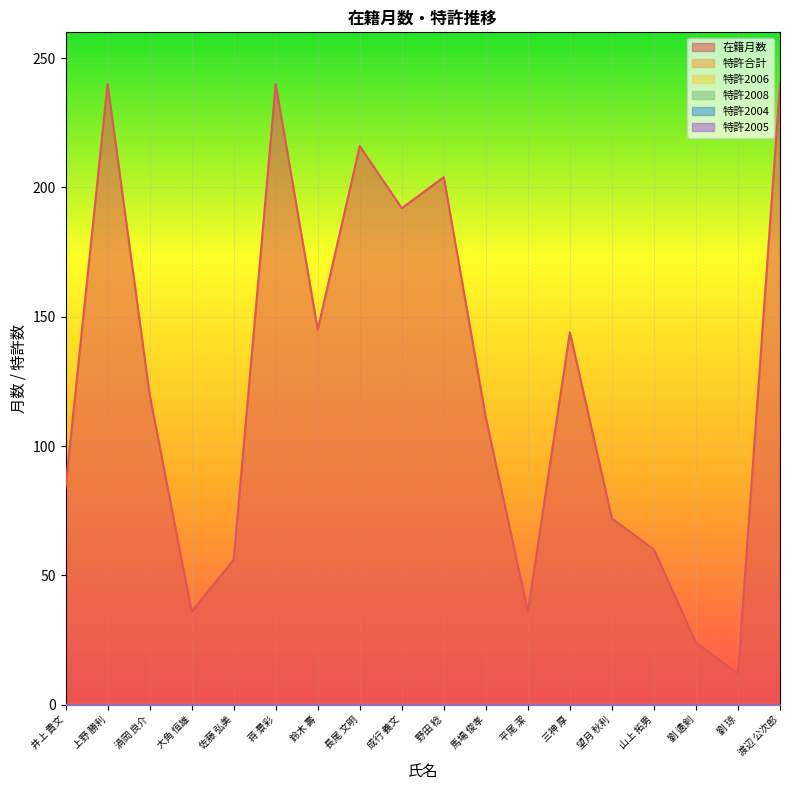

Reading left to right, what are all the values shown in this chart?

在籍月数: 84	240	120	36	56	240	145	216	192	204	111	36	144	72	60	24	12	240
特許合計: 0	0	0	0	0	0	0	0	0	0	0	0	0	0	0	0	0	0
特許2006: 0	0	0	0	0	0	0	0	0	0	0	0	0	0	0	0	0	0
特許2008: 0	0	0	0	0	0	0	0	0	0	0	0	0	0	0	0	0	0
特許2004: 0	0	0	0	0	0	0	0	0	0	0	0	0	0	0	0	0	0
特許2005: 0	0	0	0	0	0	0	0	0	0	0	0	0	0	0	0	0	0